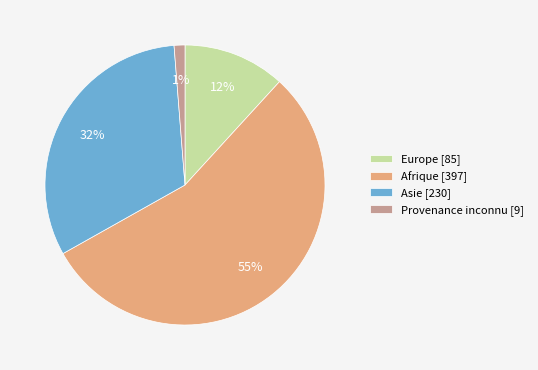

Which category has the smallest portion of the pie?

Provenance inconnu [9]